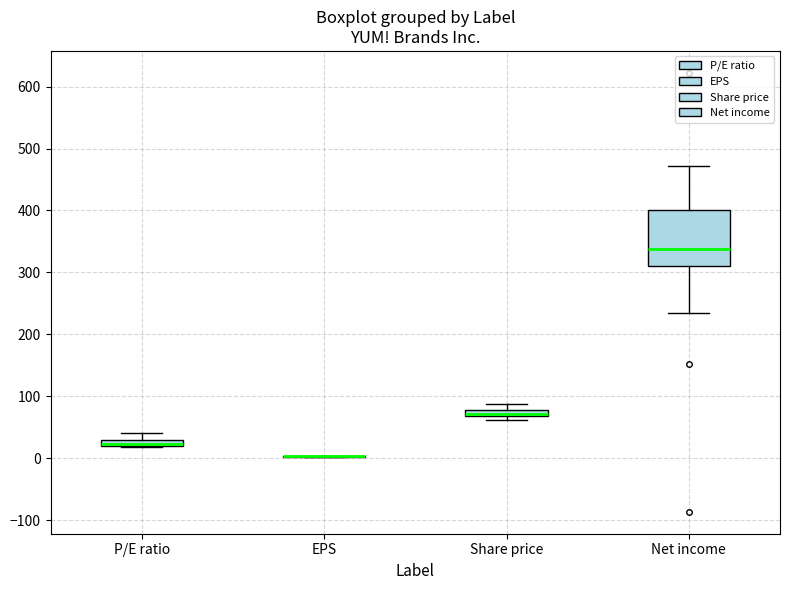

Where does the upper whisker of the box for P/E ratio end on the y-axis? The values are not printed on the chart, so give them approximately, as read against the axis.

40